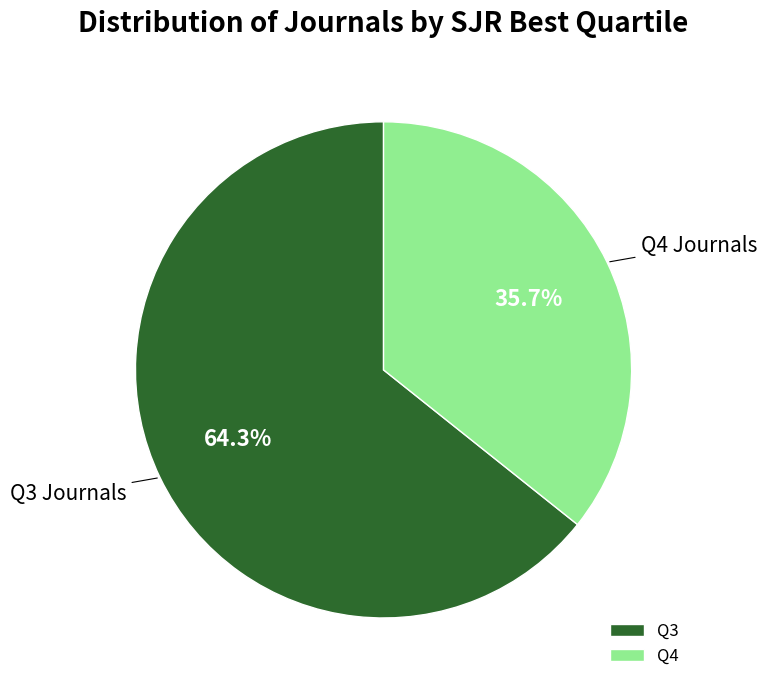

Combined, do Q3 and Q4 account for over 50%?

Yes